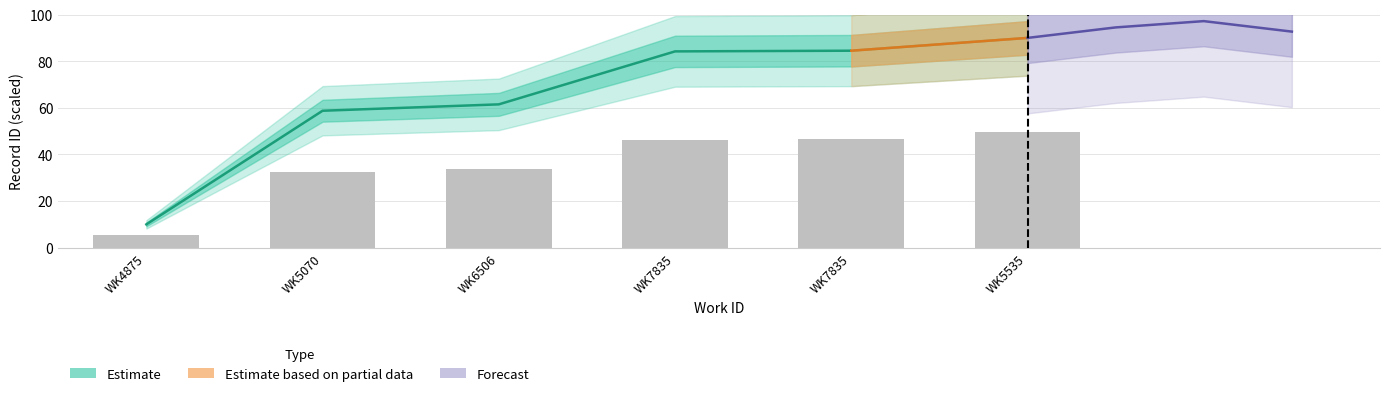

At how many categories does at least one series exceed 50?

5